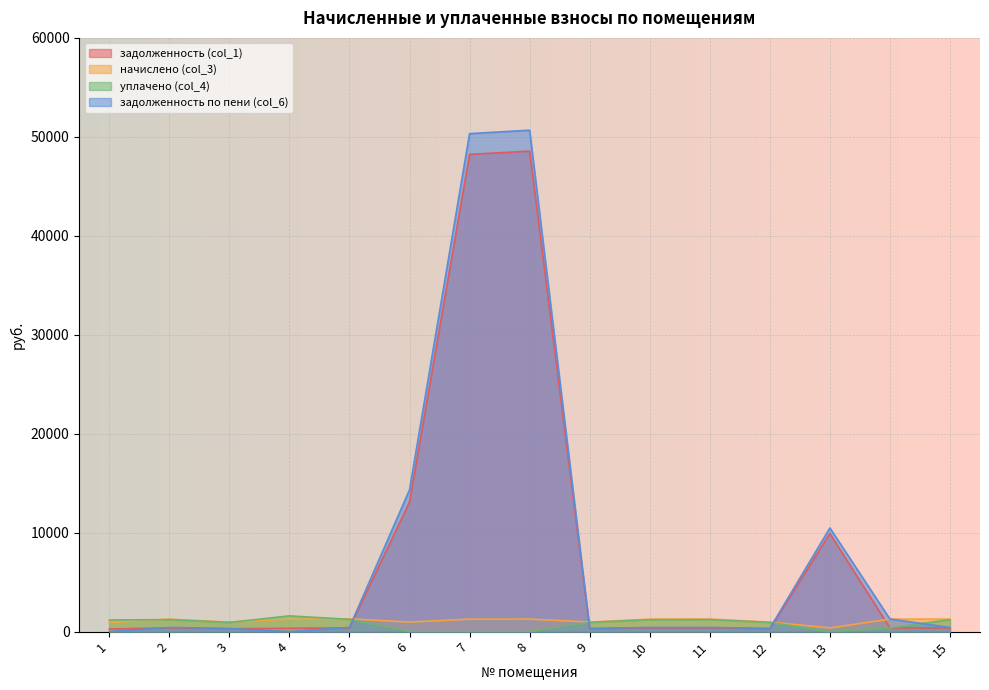

Which label corresponds to the largest value in the chart?

8